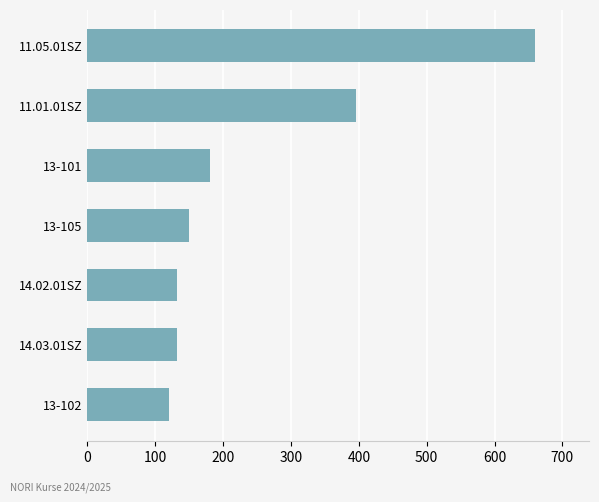

What is the maximum value shown in the chart?

660